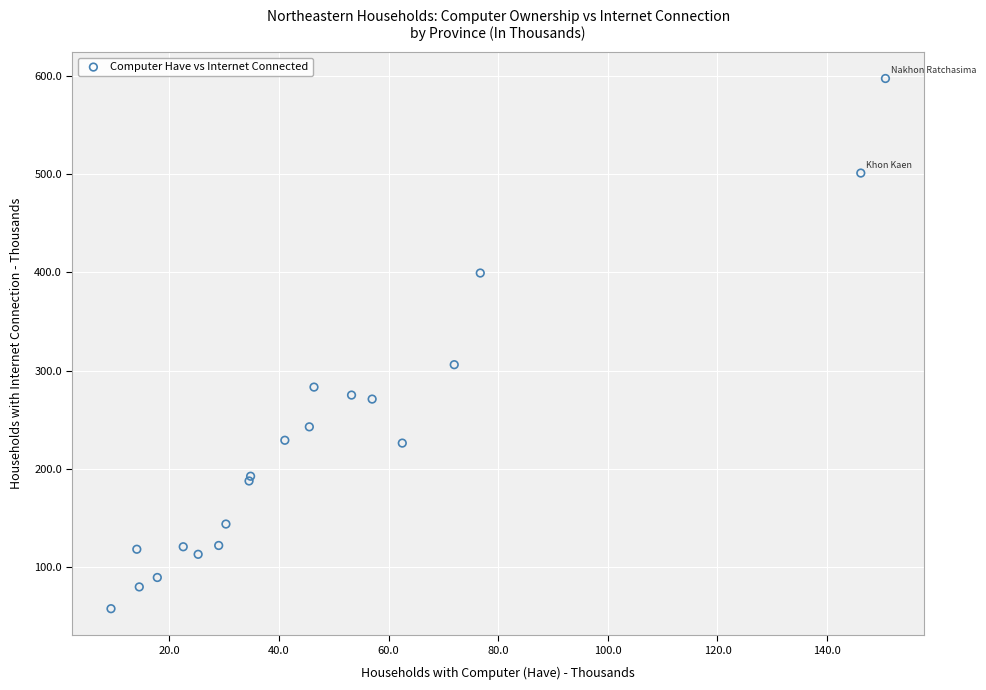

What Y value in the scatter plot is closest to 327?

305.9